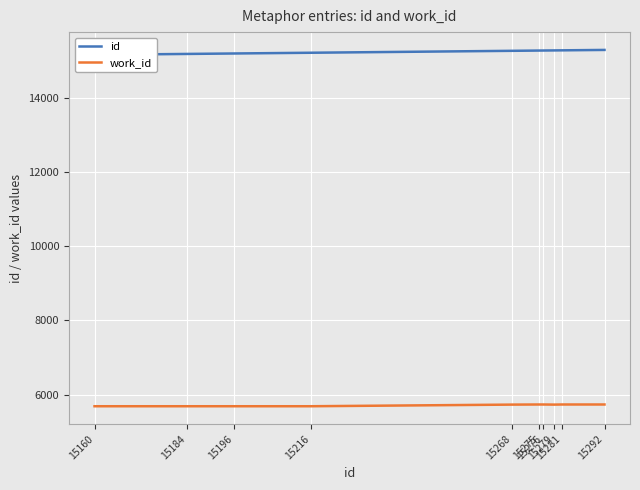

Which category has the lowest value in the id series?

15160